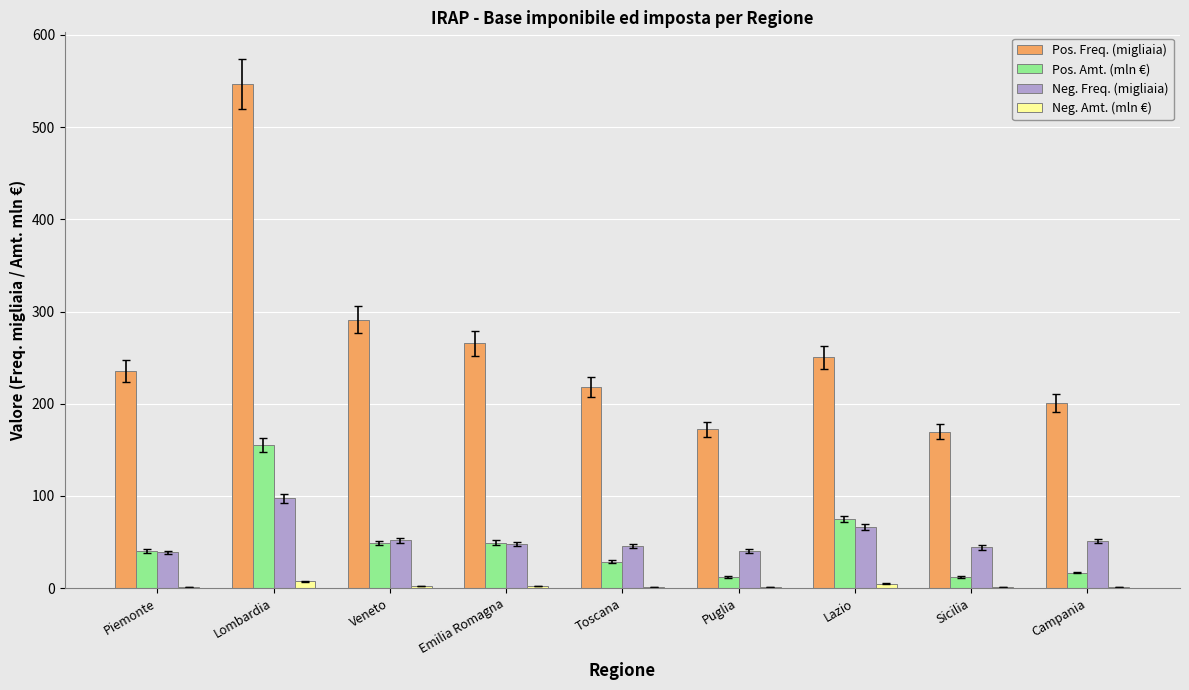

Is it true that Pos. Freq. (migliaia) equals 265.4 at Emilia Romagna?

True